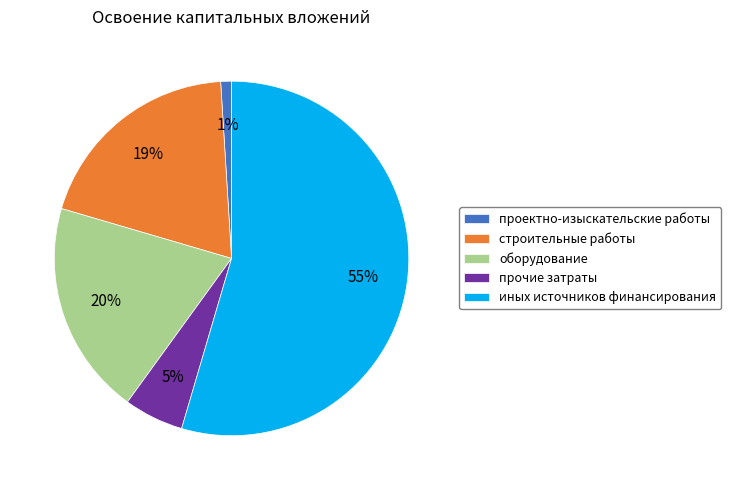

To the nearest percent, what is the average slice percentage?

20%